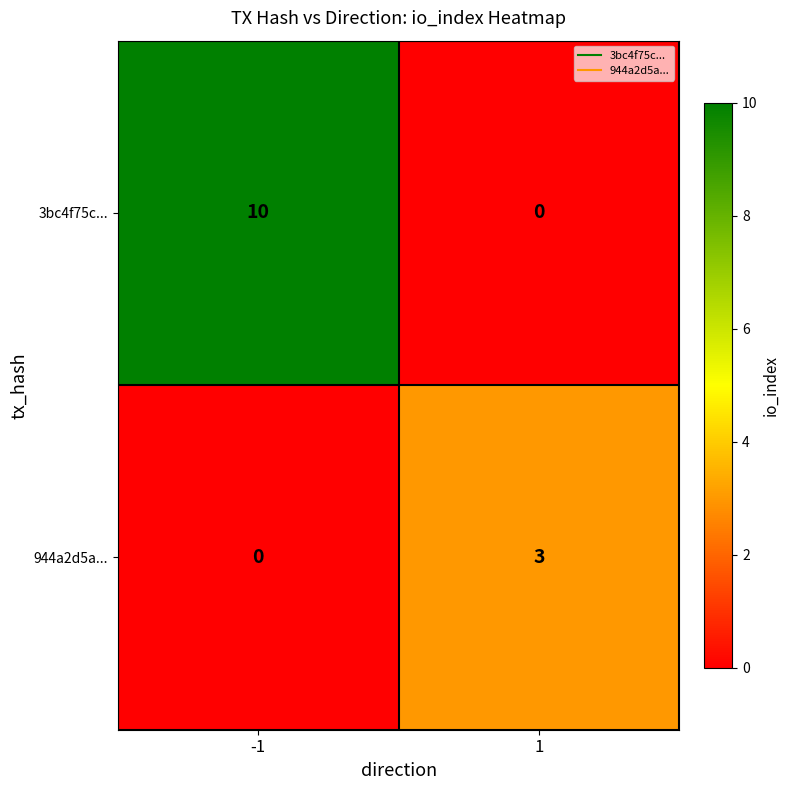

Reading right to left, transcribe all the data shown in this chart.

3bc4f75c...: 1=0	-1=10
944a2d5a...: 1=3	-1=0